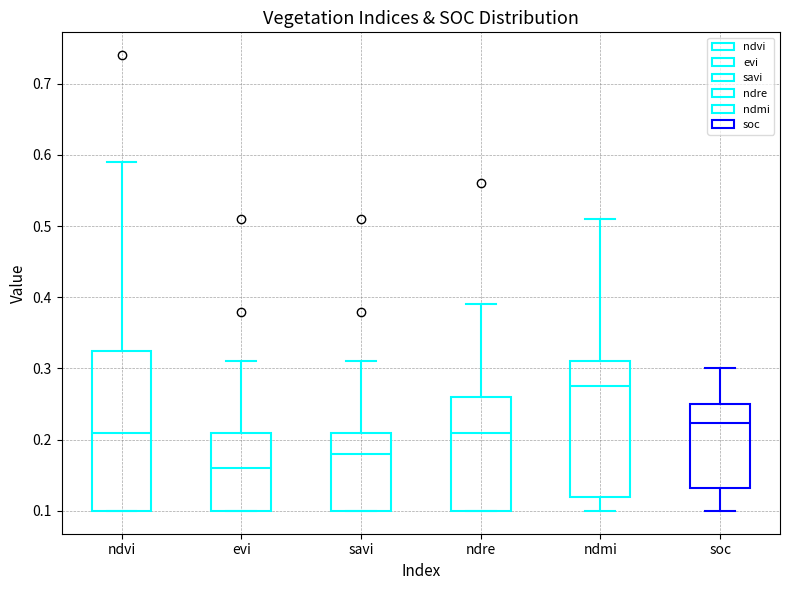

Reading left to right, read every box against the y-axis: the position of its median line, the range the box covers, and the ends of its whiskers. The values are not printed on the chart, so give them approximately, as read against the axis.

ndvi: median 0.21, box 0.10 to 0.33, whiskers 0.10 to 0.59
evi: median 0.16, box 0.10 to 0.21, whiskers 0.10 to 0.31
savi: median 0.18, box 0.10 to 0.21, whiskers 0.10 to 0.31
ndre: median 0.21, box 0.10 to 0.26, whiskers 0.10 to 0.39
ndmi: median 0.28, box 0.12 to 0.31, whiskers 0.10 to 0.51
soc: median 0.22, box 0.13 to 0.25, whiskers 0.10 to 0.30